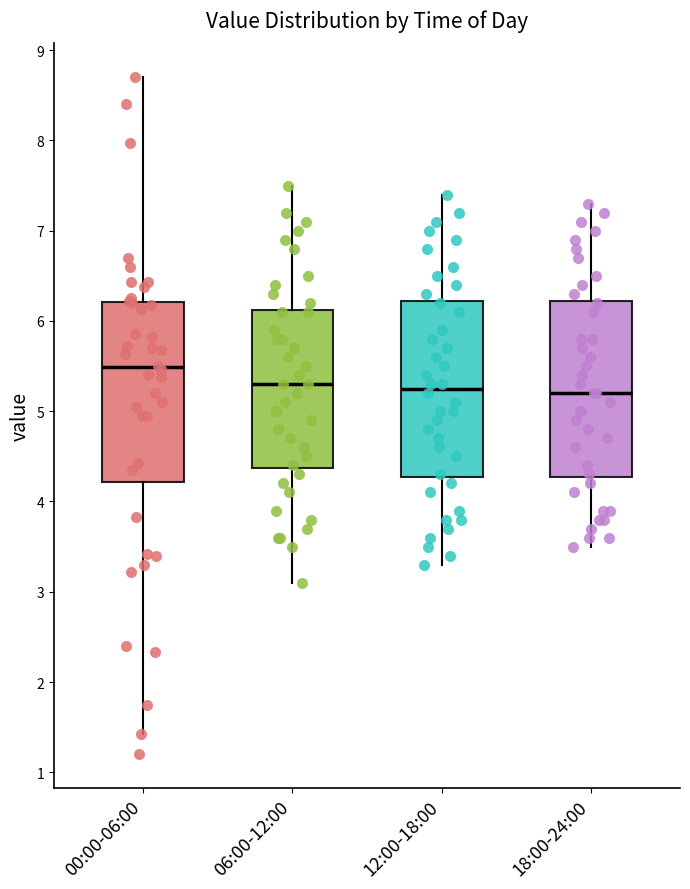

Where is the upper edge of the box for 18:00-24:00 on the y-axis? The values are not printed on the chart, so give them approximately, as read against the axis.

6.2